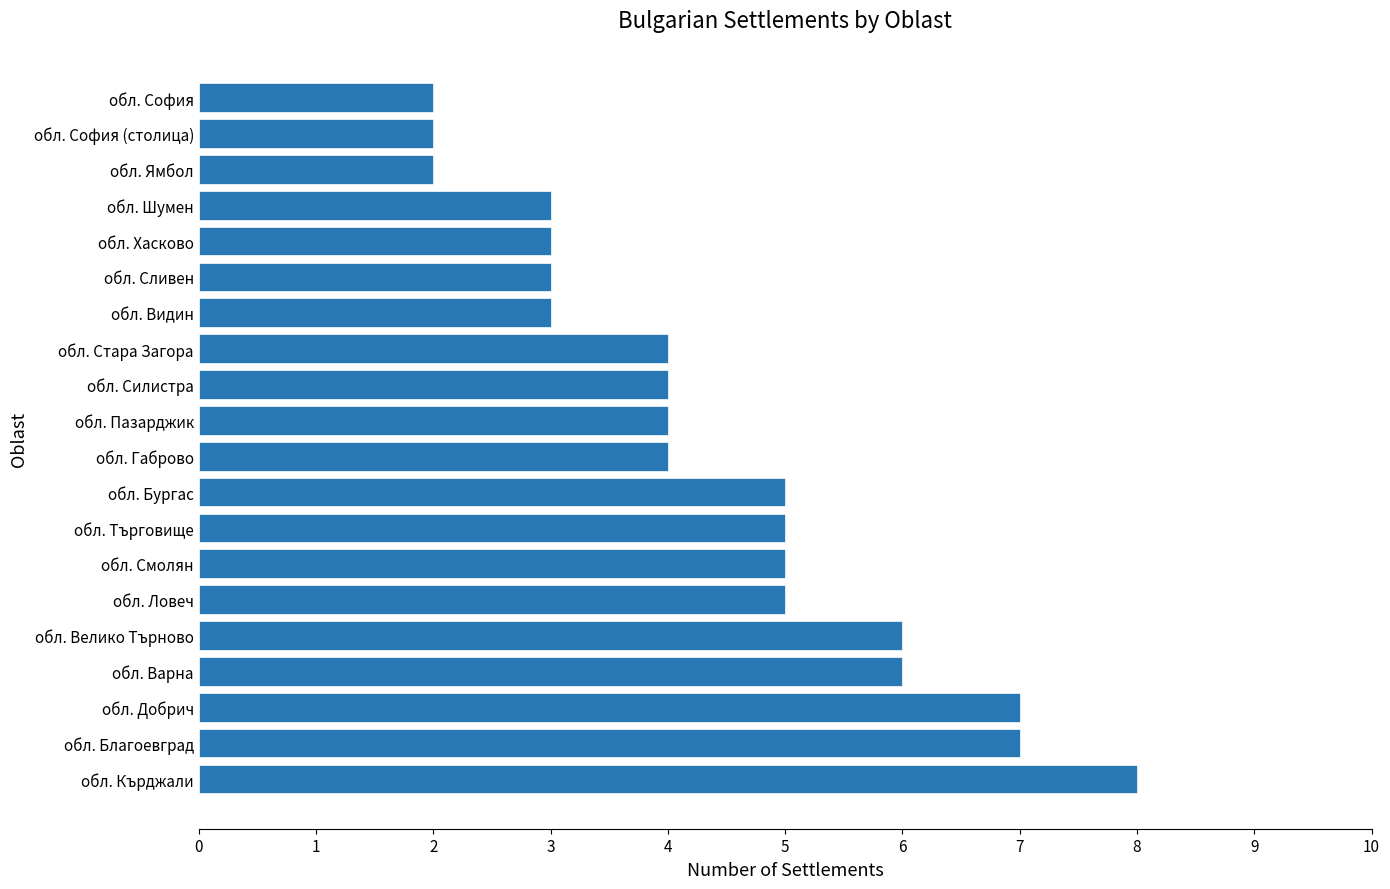

What is the maximum value shown in the chart?

8